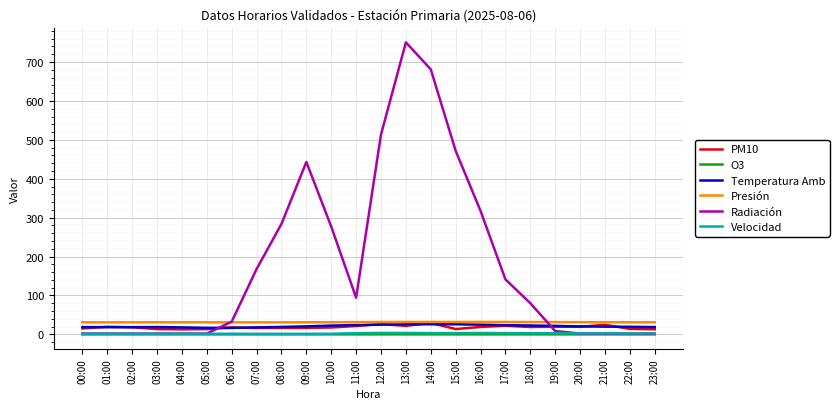

Count the number of categories in the chart.

24